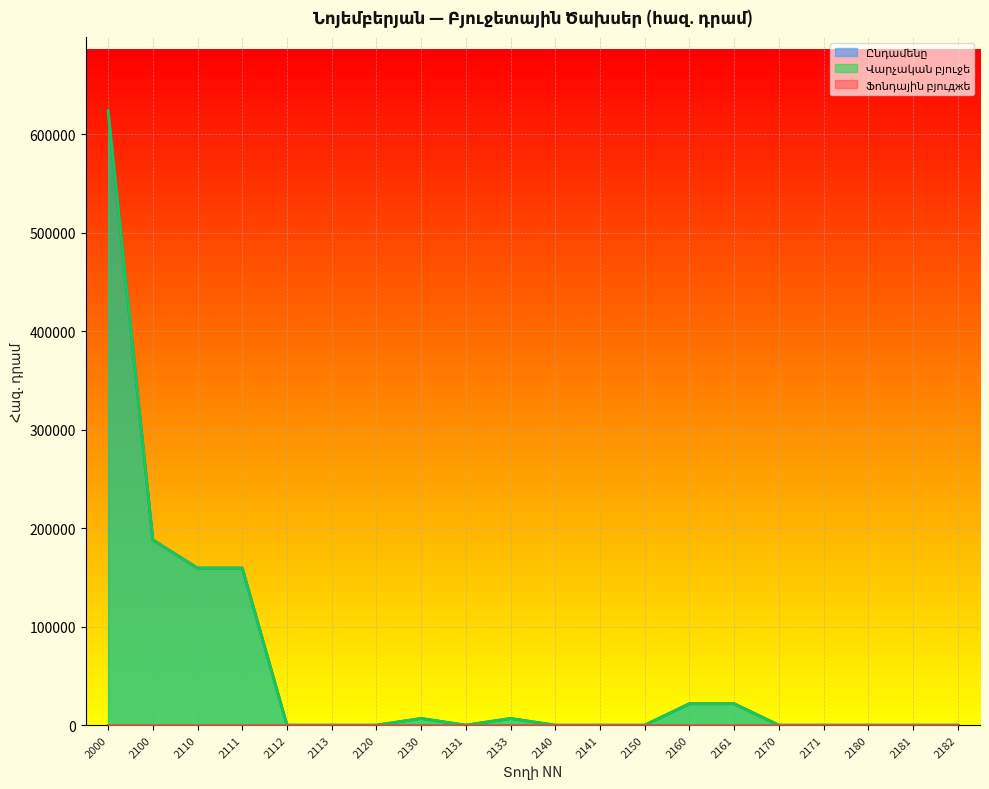

Does the chart display data point markers on the line(s)?

No